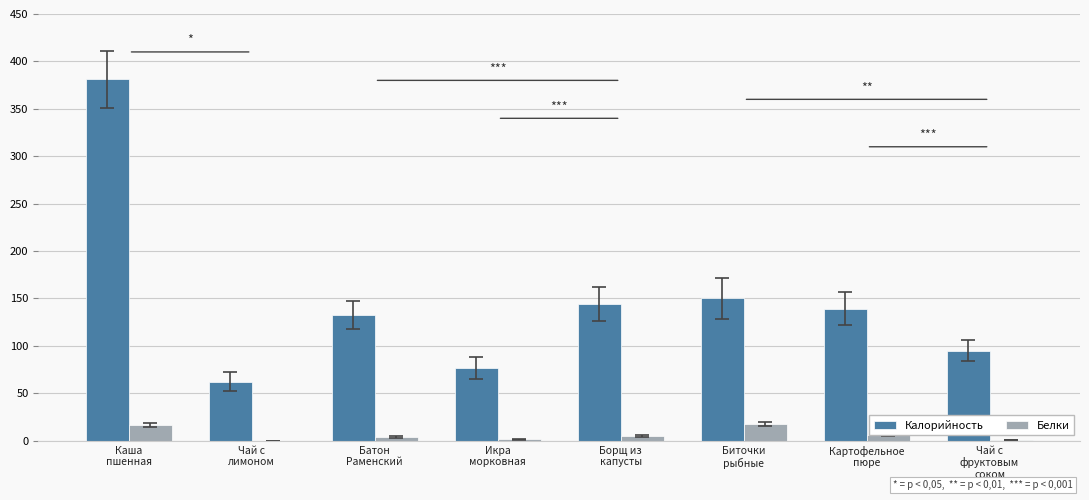

Which series has the largest total across all categories?

Калорийность